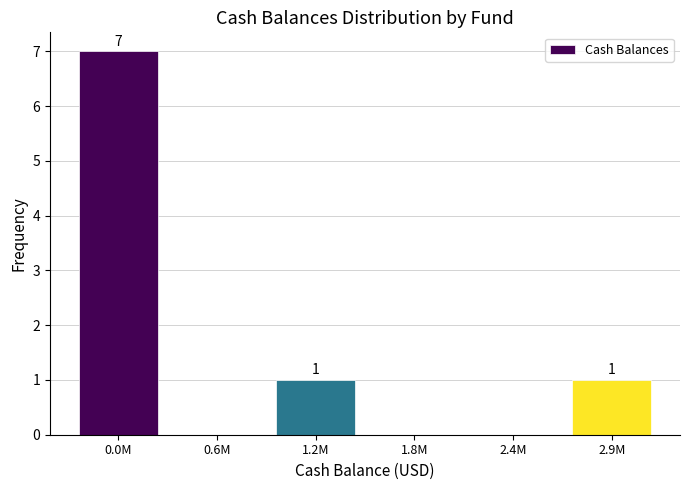

Reading left to right, extract all data points from this chart.

0.0M=7	0.6M=0	1.2M=1	1.8M=0	2.4M=0	2.9M=1